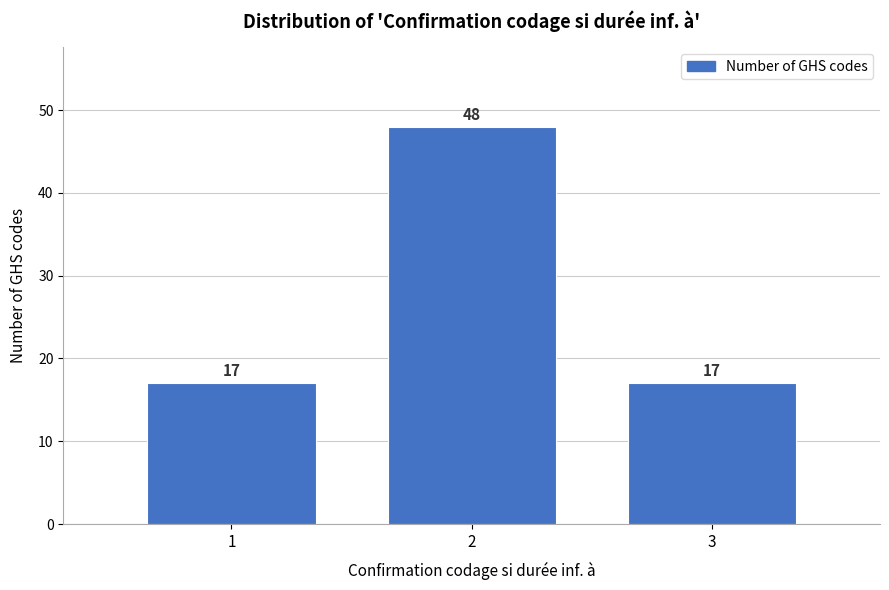

Reading left to right, transcribe all the data shown in this chart.

17	48	17